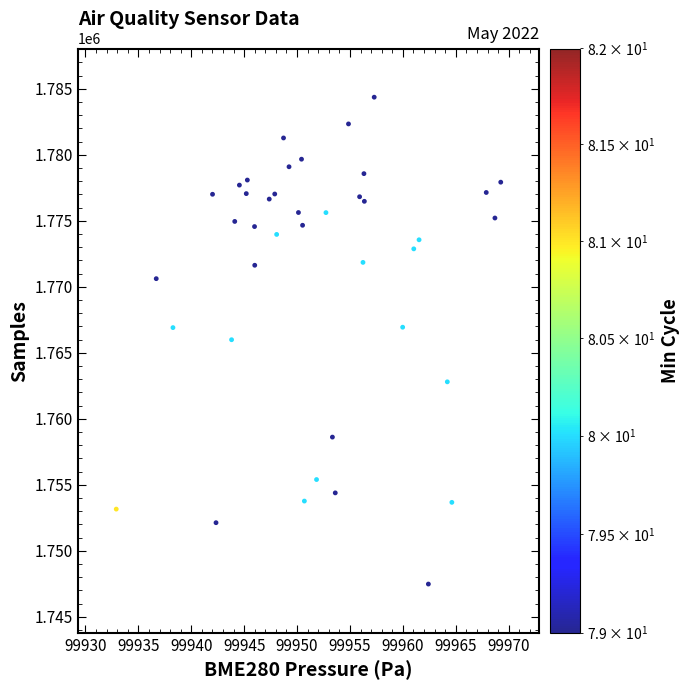

What is the range of Y values (max minus min)?

36882